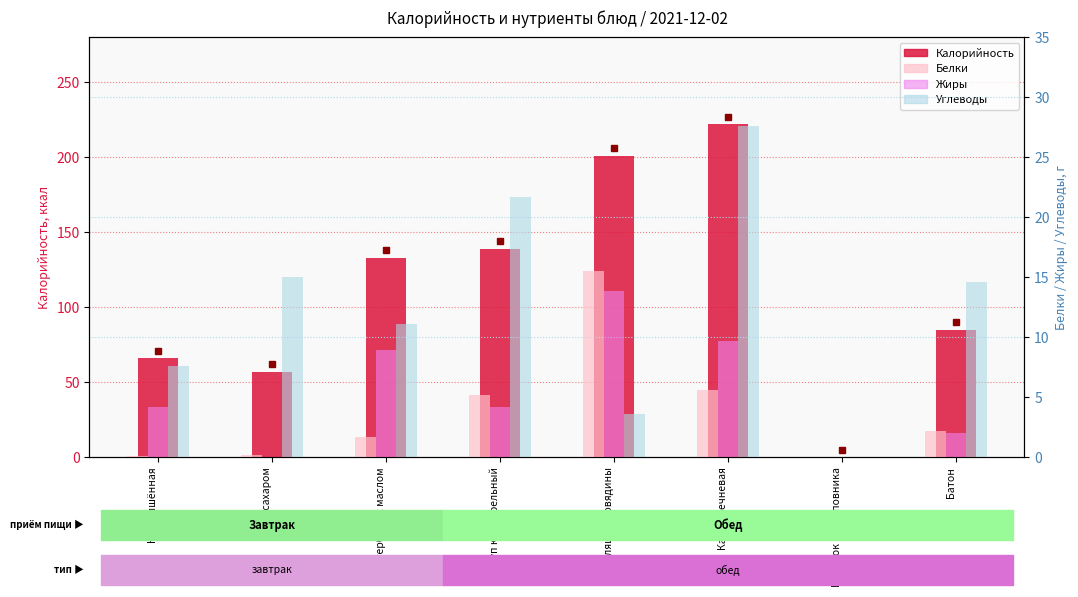

Rank the series by their maximum value, from highest to lowest.

Калорийность, Углеводы, Белки, Жиры